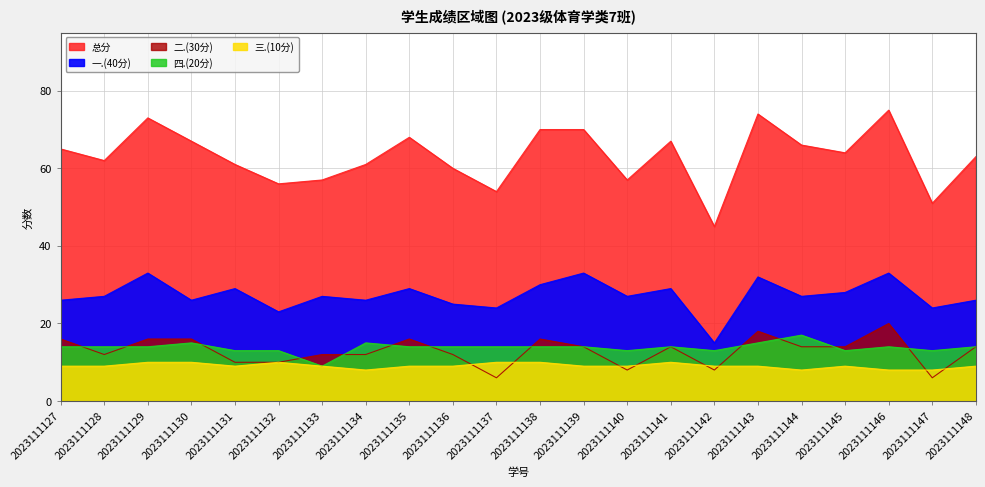

What is the approximate value of 二.(30分) at 2023111130?

16